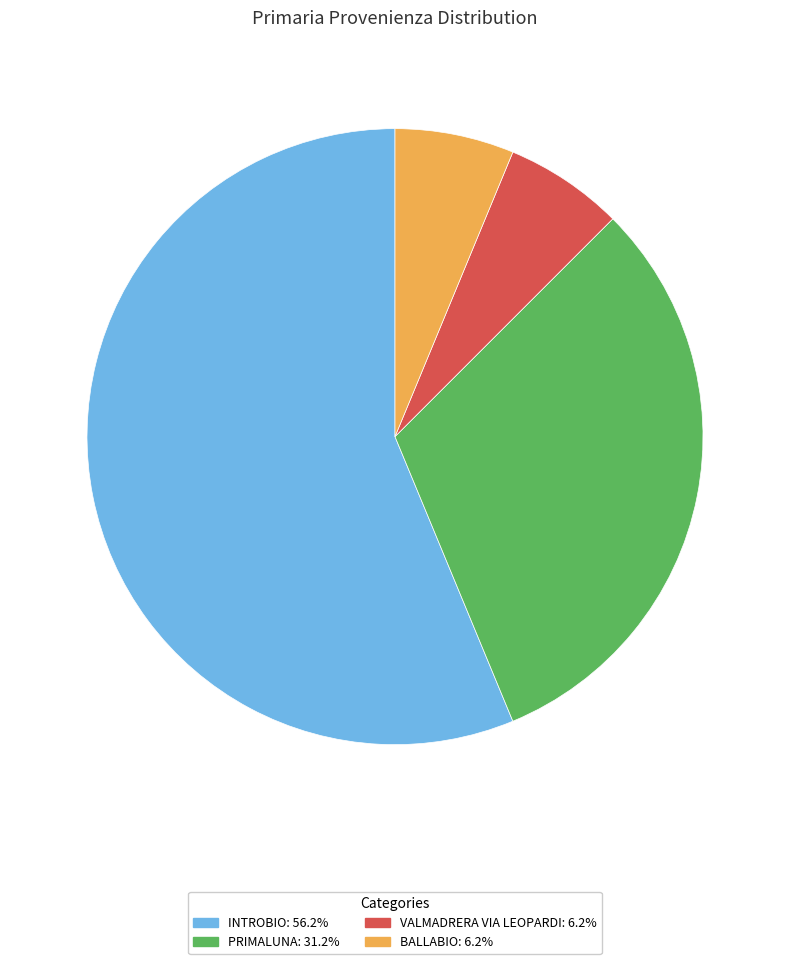

Between PRIMALUNA and INTROBIO, which is larger?

INTROBIO